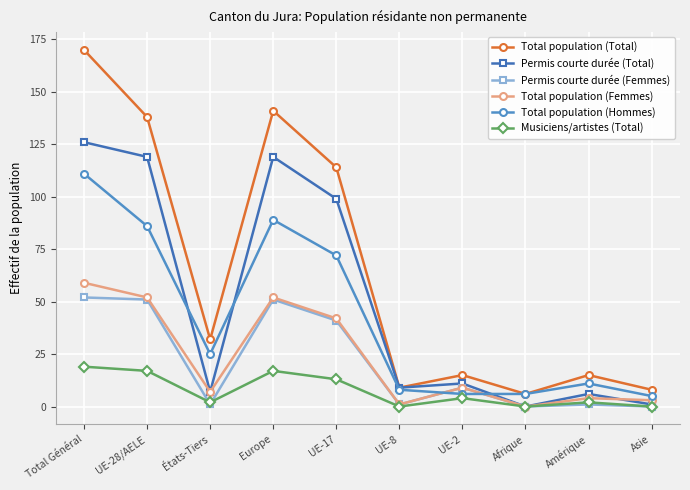

Is it true that Total population (Total) equals 239 at Europe?

False